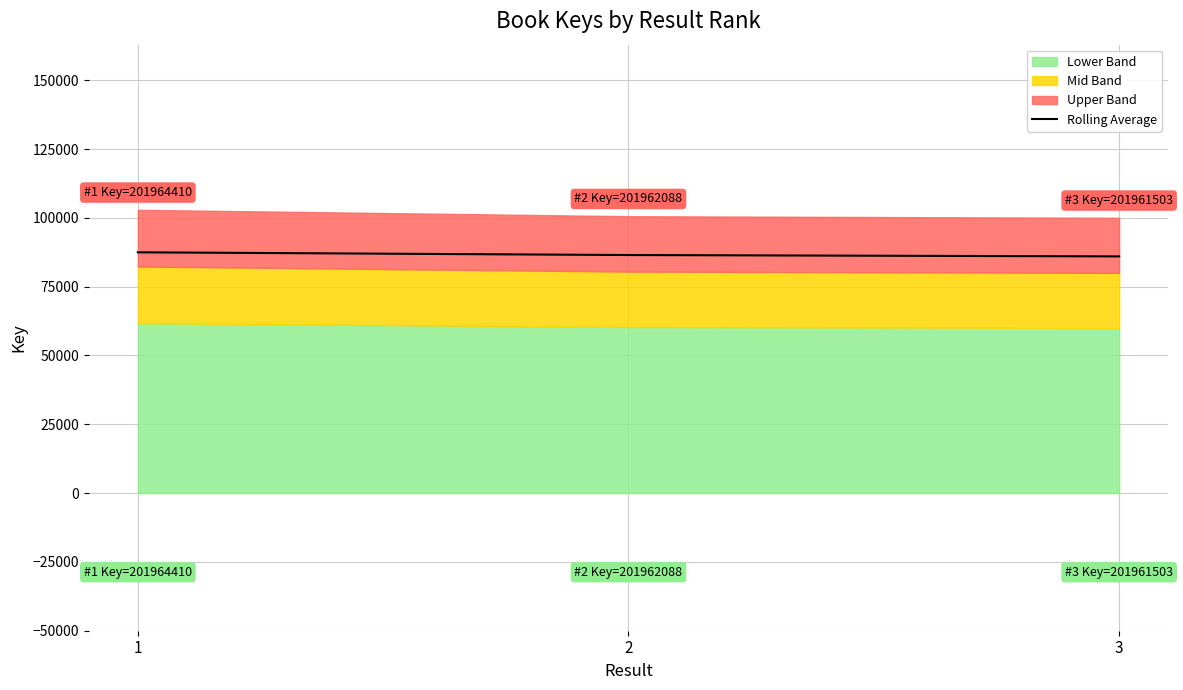

Rank the categories by value from lowest to highest.

3, 2, 1